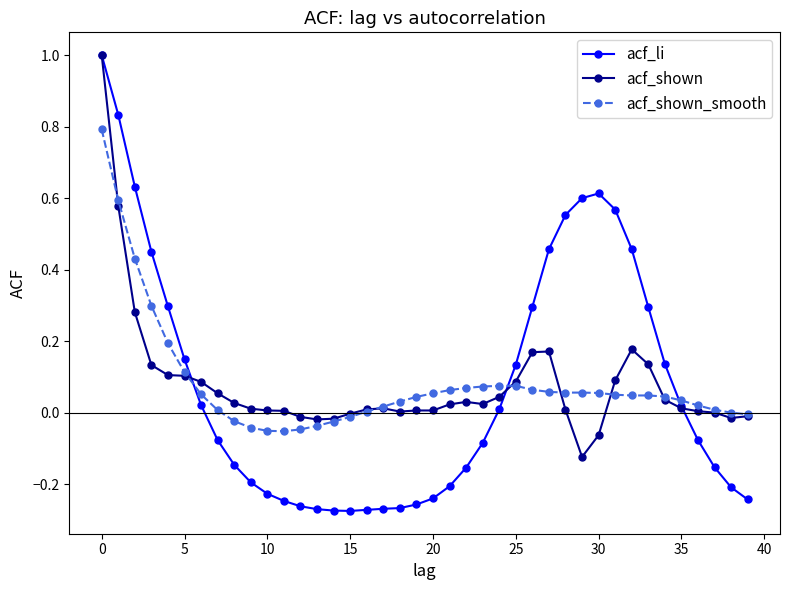

Which series has the largest range (max minus min)?

acf_li